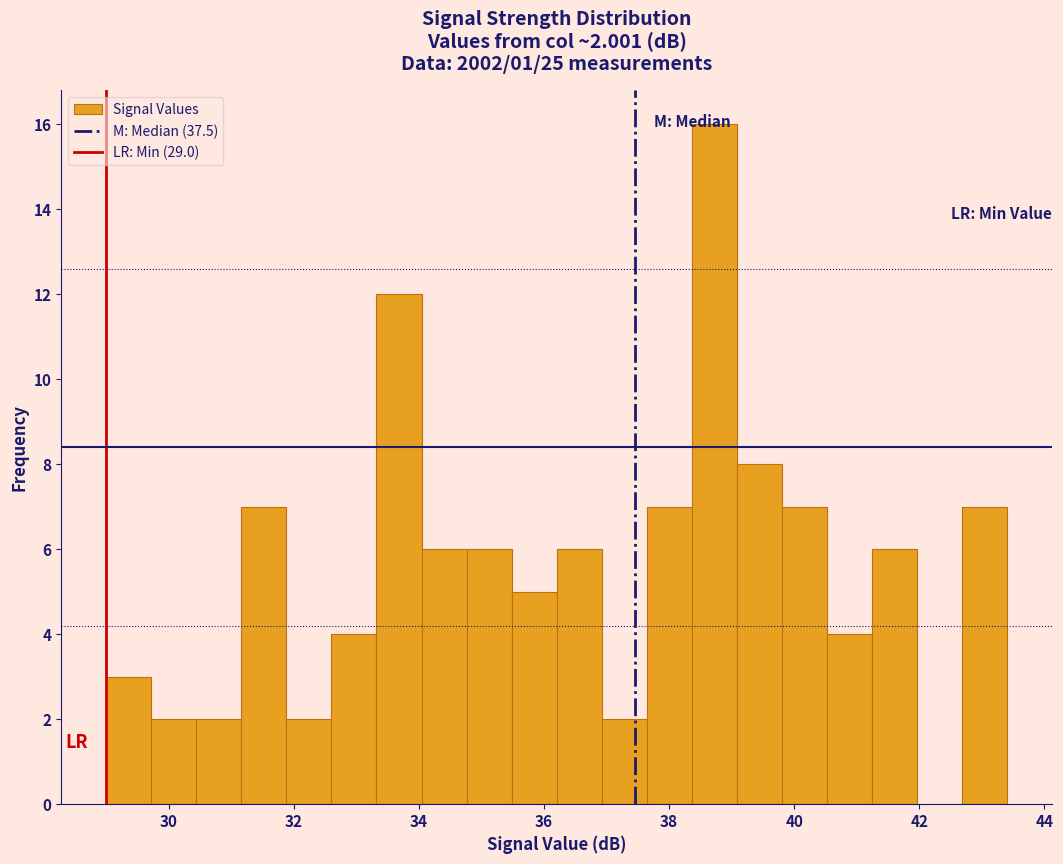

Around what value on the x-axis is the tallest bar? Give the approximate position of its centre, as read against the axis.

38.8